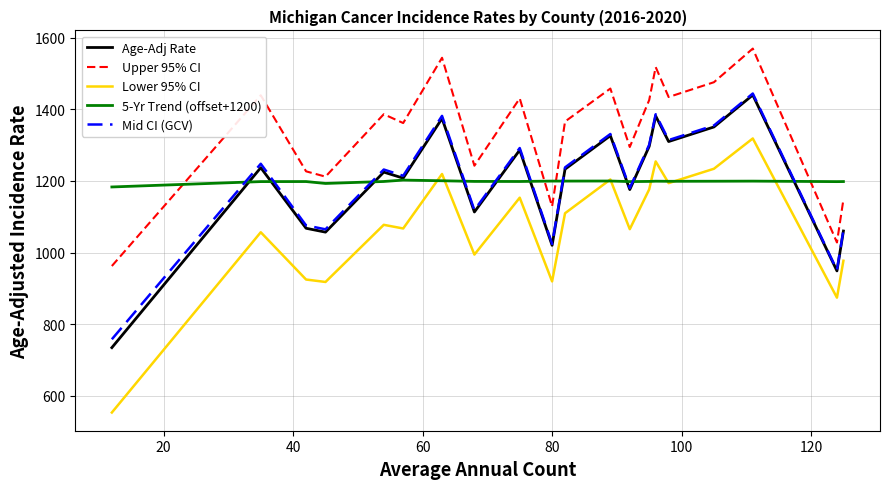

True or false: Mid CI (GCV) and Lower 95% CI intersect in this chart.

False